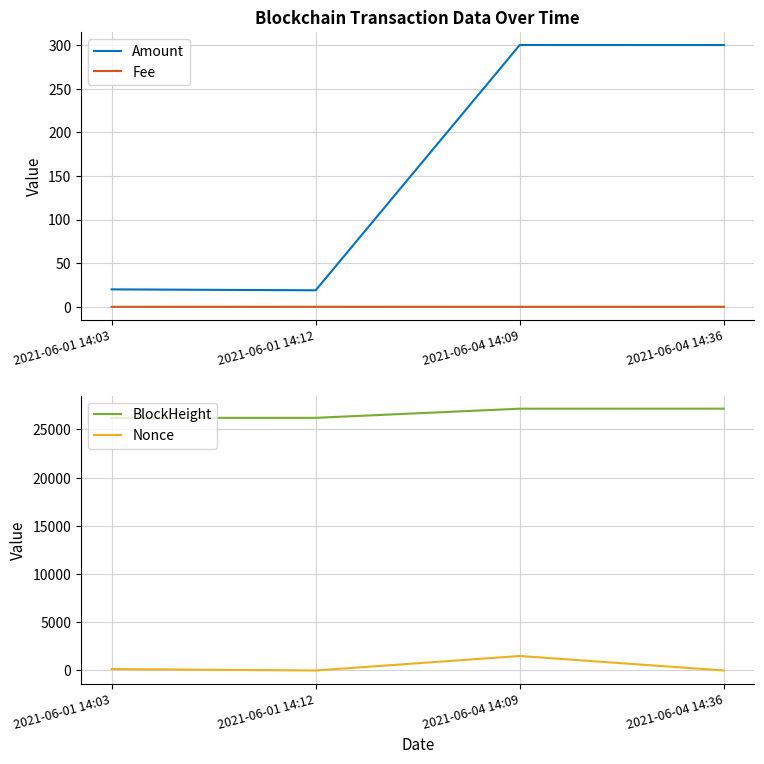

Between 2021-06-01 14:12 and 2021-06-04 14:36, which series saw the biggest shift?

BlockHeight